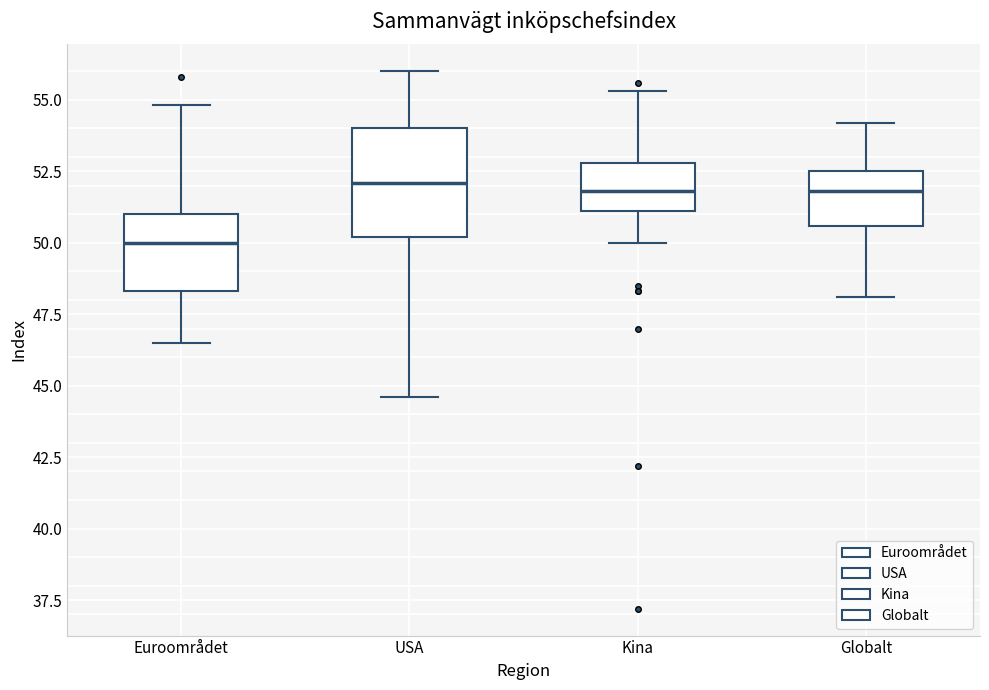

Comparing the boxes themselves (not the whiskers), which one is the tallest?

USA